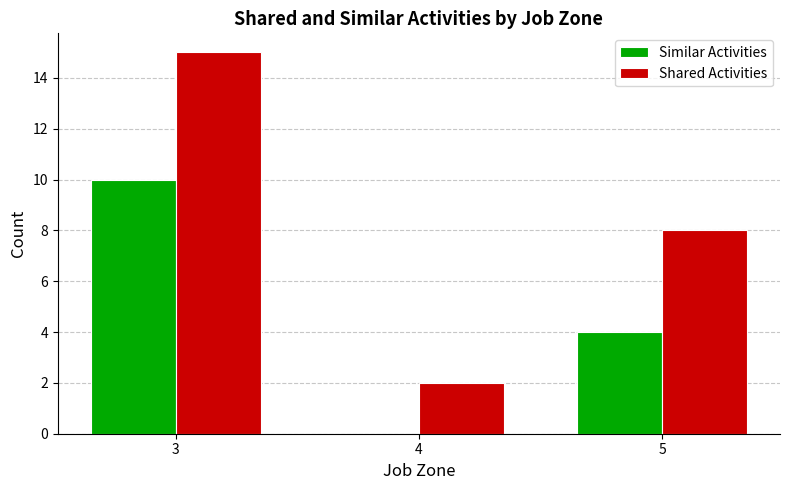

Between 3 and 5, which series saw the biggest shift?

Shared Activities